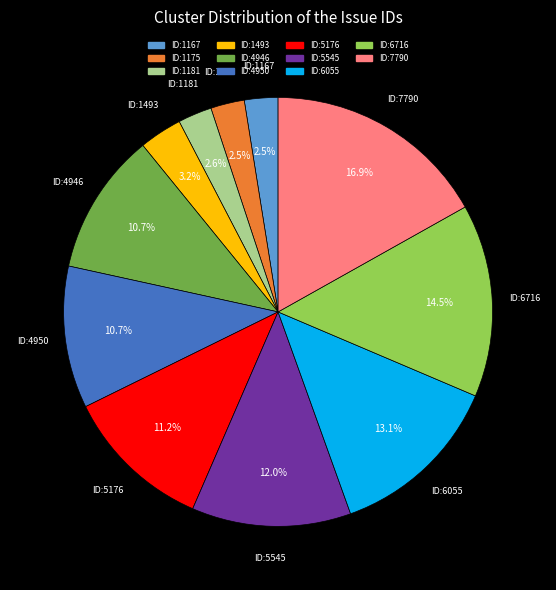

How many slices are in this pie chart?

11